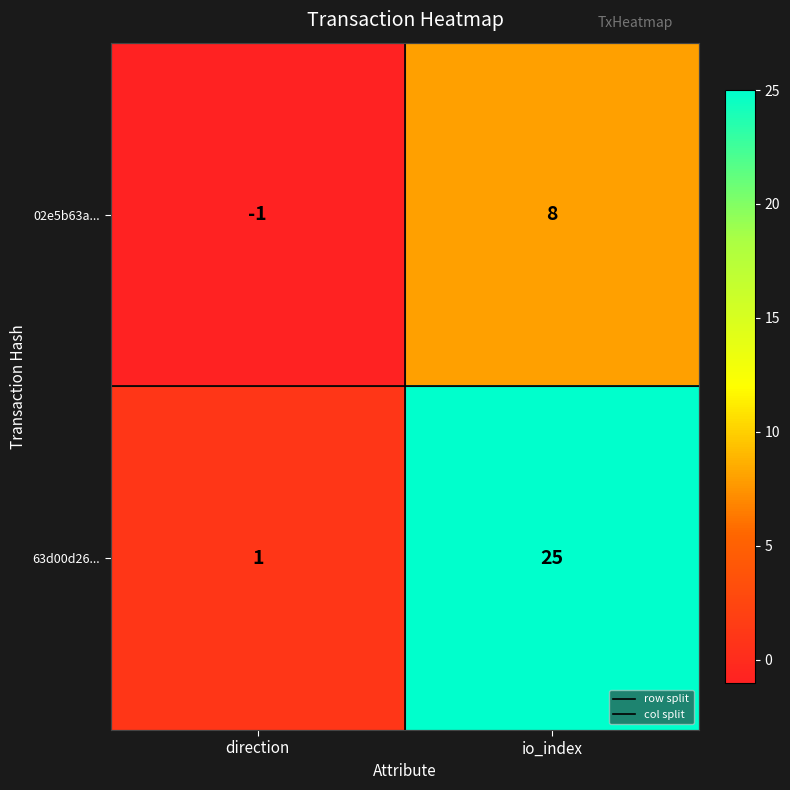

Which label corresponds to the smallest value in the chart?

direction